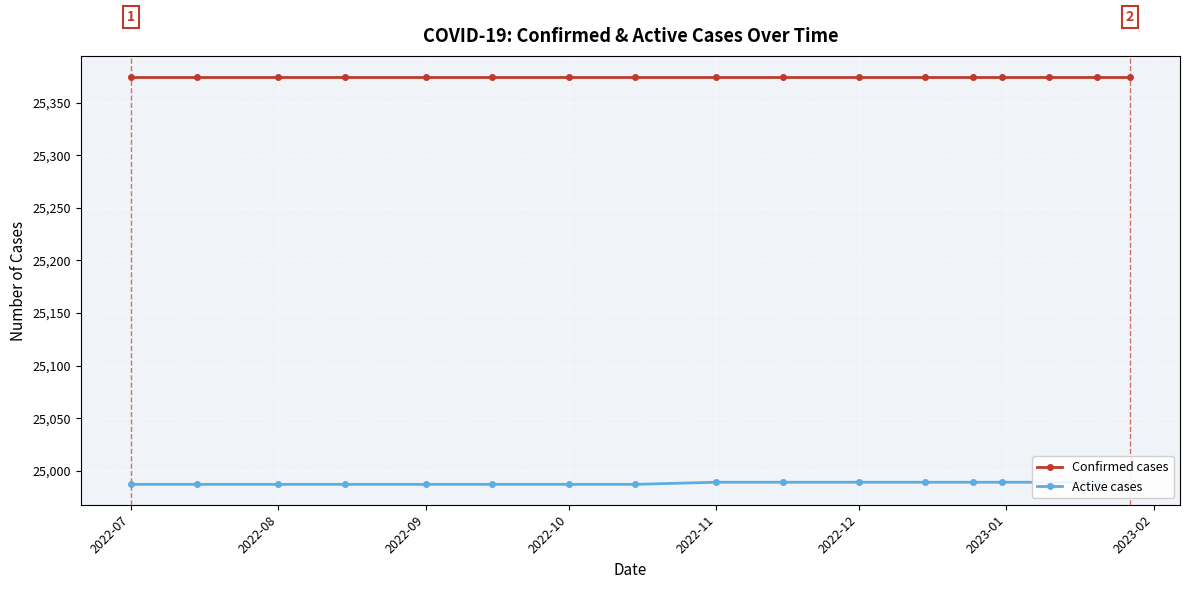

Which category has the highest value across all series?

2022-07